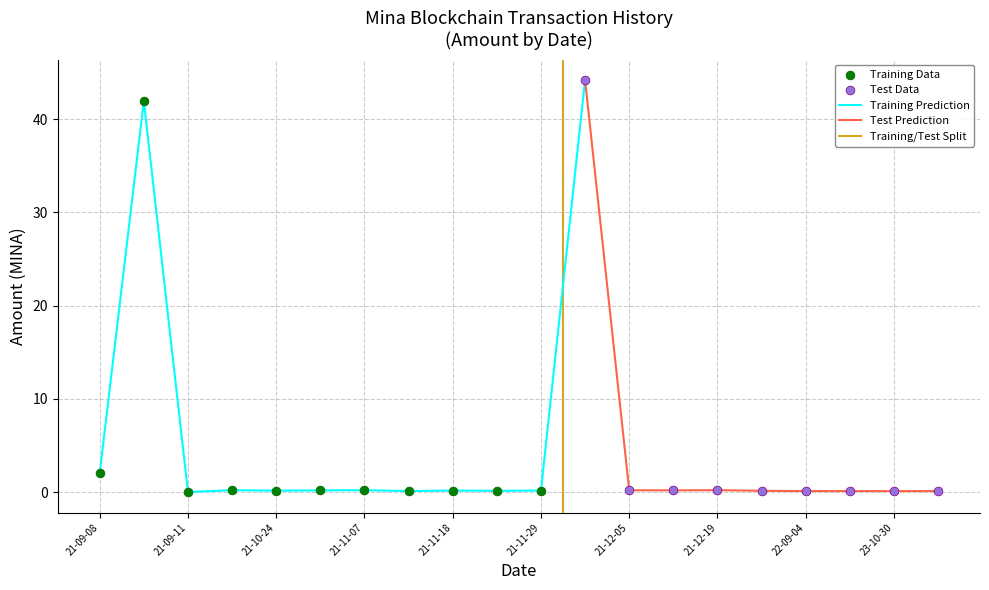

The Training Prediction series shows 0.2 at 21-11-29. True or false?

True